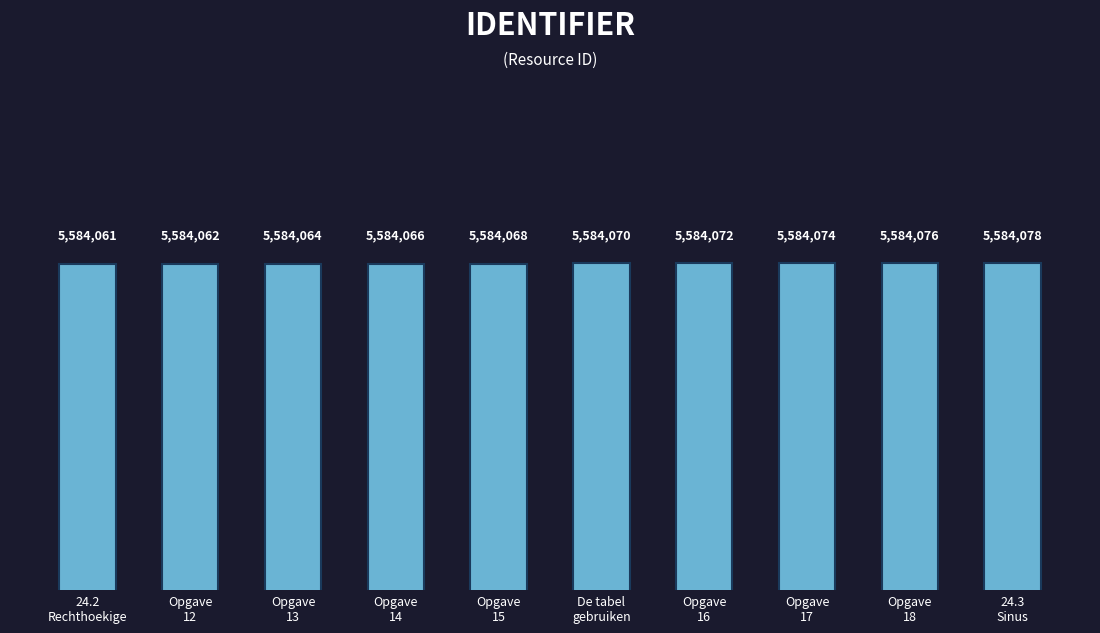

The value at Opgave
18 is 5584076. True or false?

True